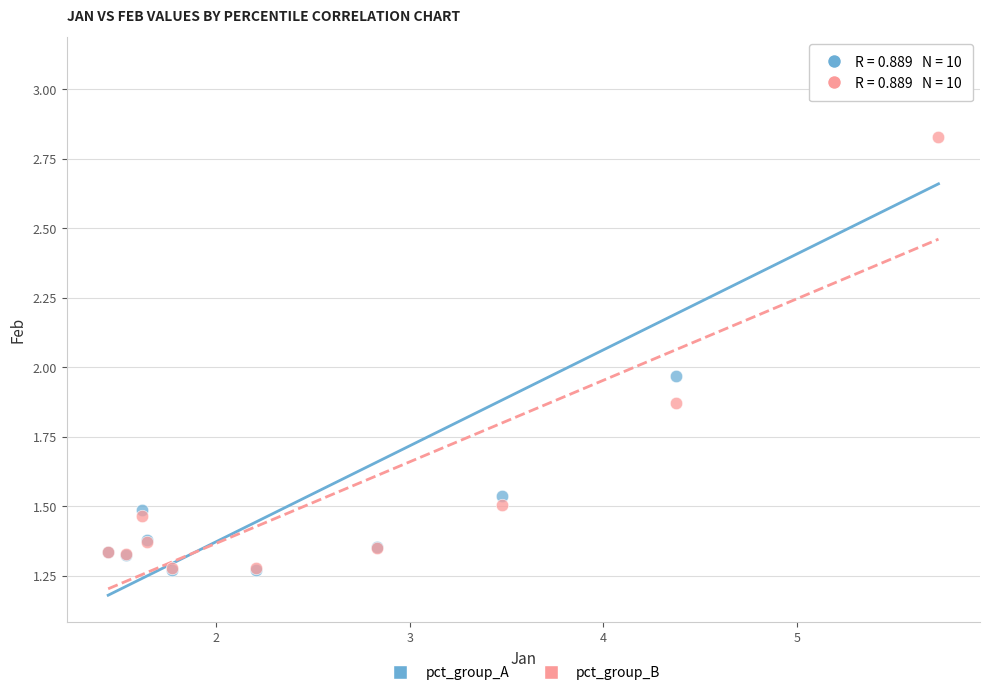

Which series contains the highest Y value?

pct_group_A